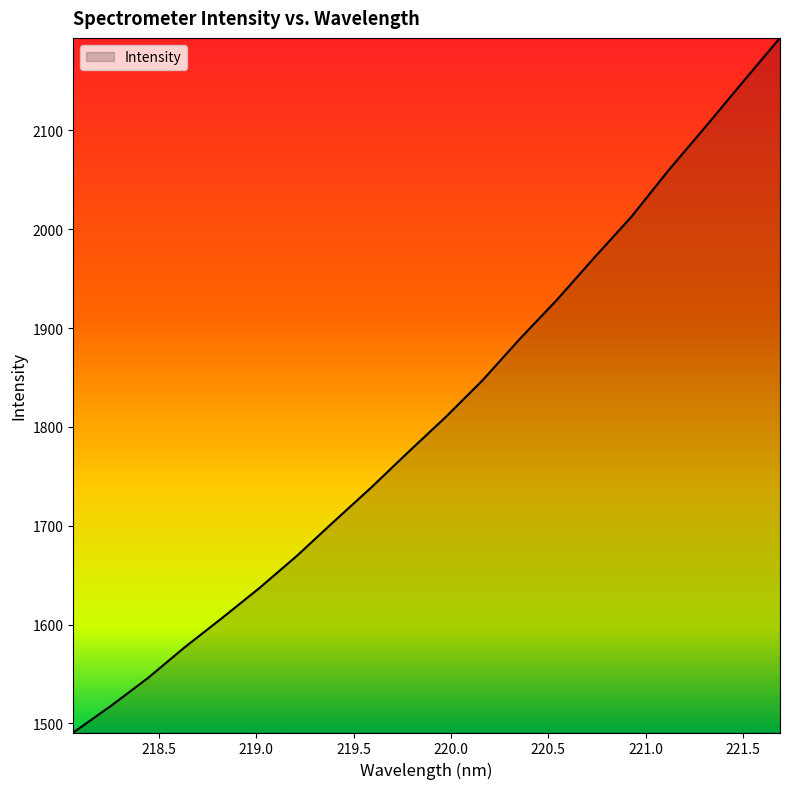

What is the minimum value shown in the chart?

1490.9